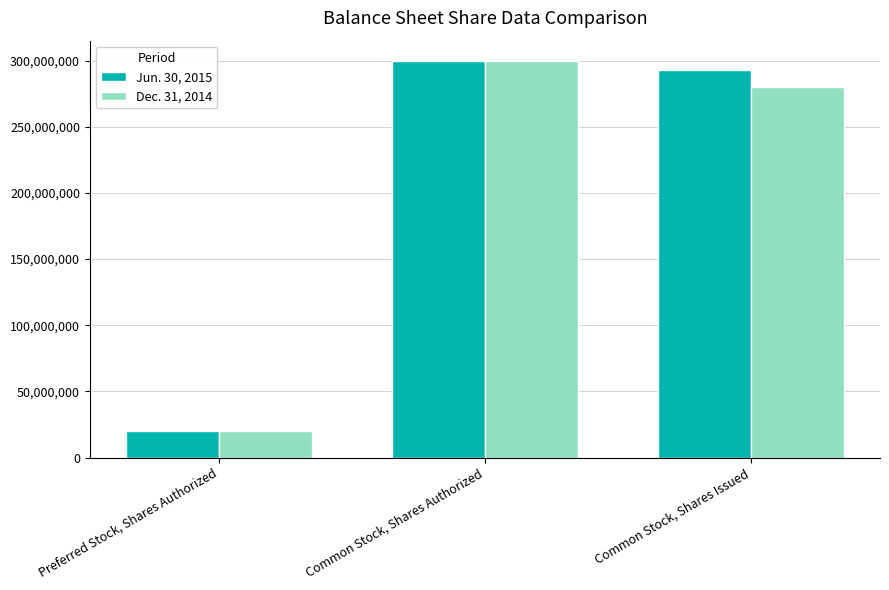

What position from the right is Preferred Stock, Shares Authorized?

3